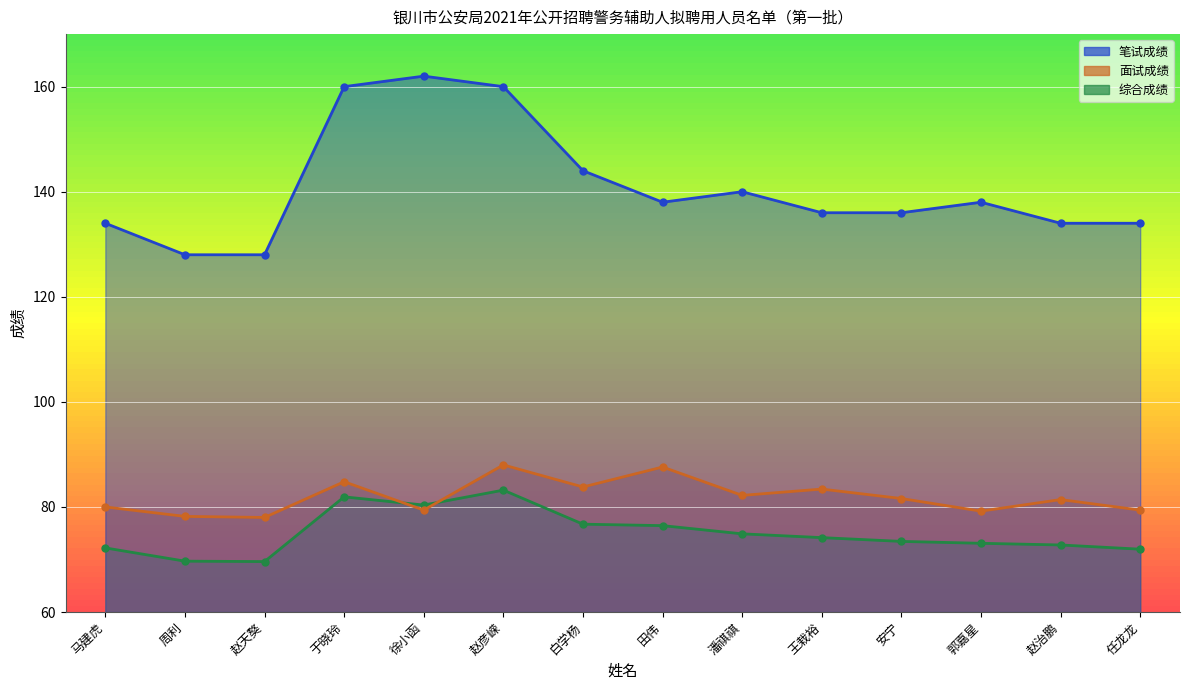

Reading left to right, transcribe all the data shown in this chart.

综合成绩: 72.2	69.7	69.6	81.9	80.4	83.2	76.7	76.4	74.9	74.2	73.4	73.1	72.8	72.0
面试成绩: 80.0	78.2	78.0	84.8	79.4	88.0	83.8	87.6	82.2	83.4	81.6	79.2	81.4	79.4
笔试成绩: 134.0	128.0	128.0	160.0	162.0	160.0	144.0	138.0	140.0	136.0	136.0	138.0	134.0	134.0